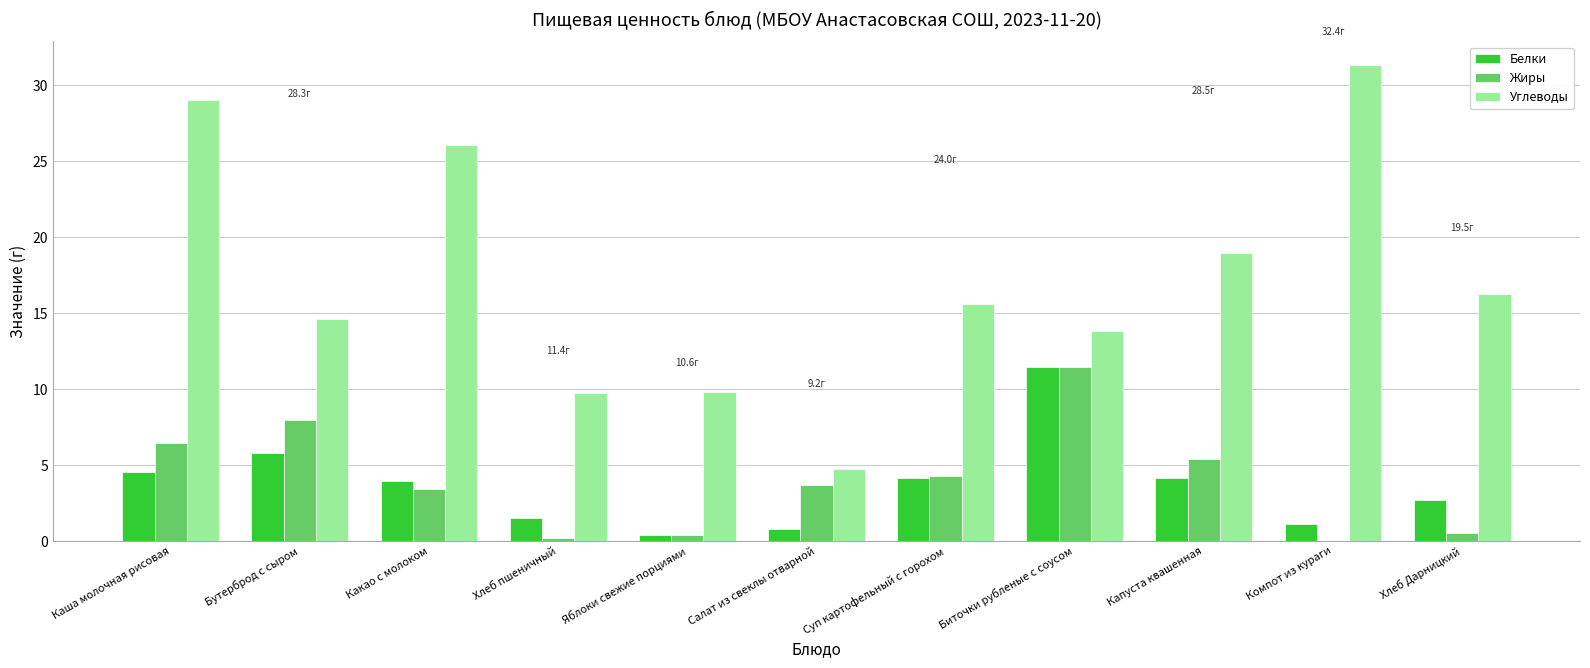

What is the sum of the Углеводы values at Биточки рубленые с соусом and Капуста квашенная?

32.8